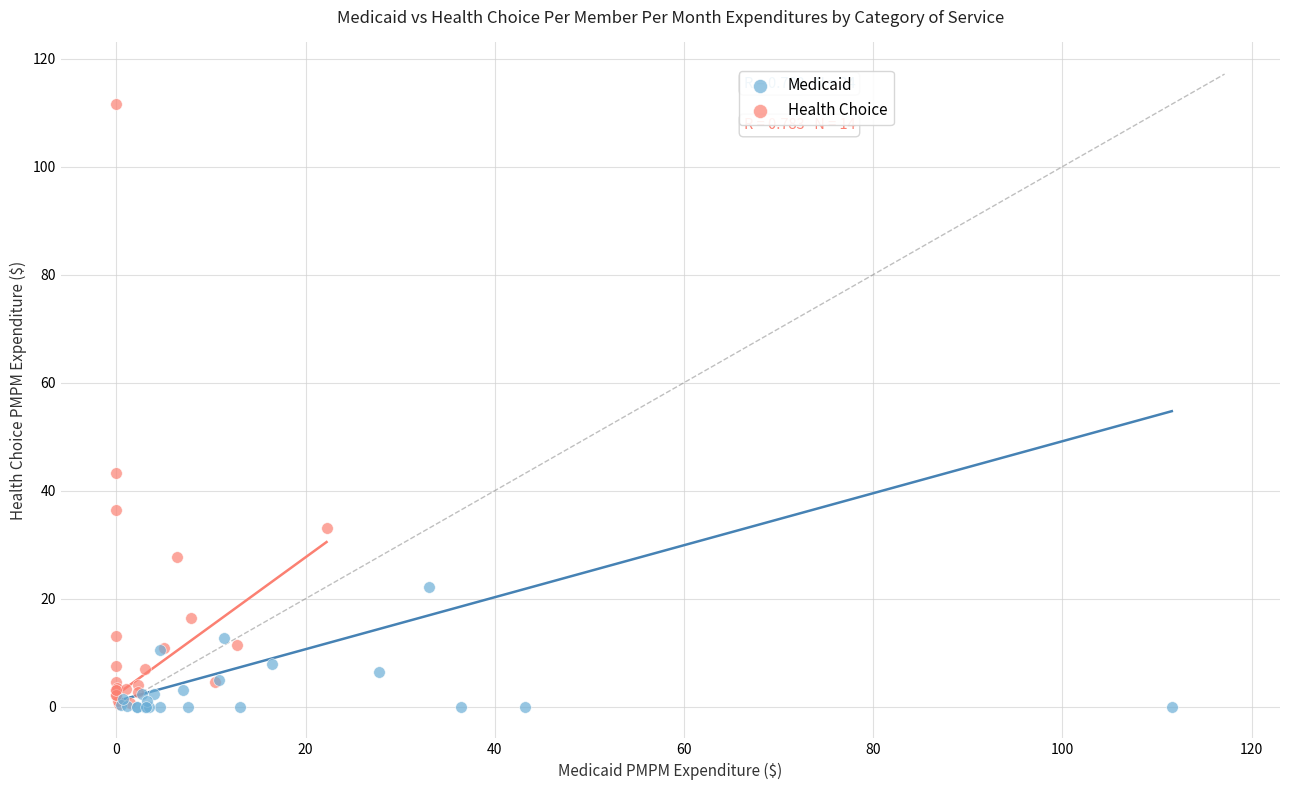

Which series has the largest Y range (max minus min)?

Health Choice